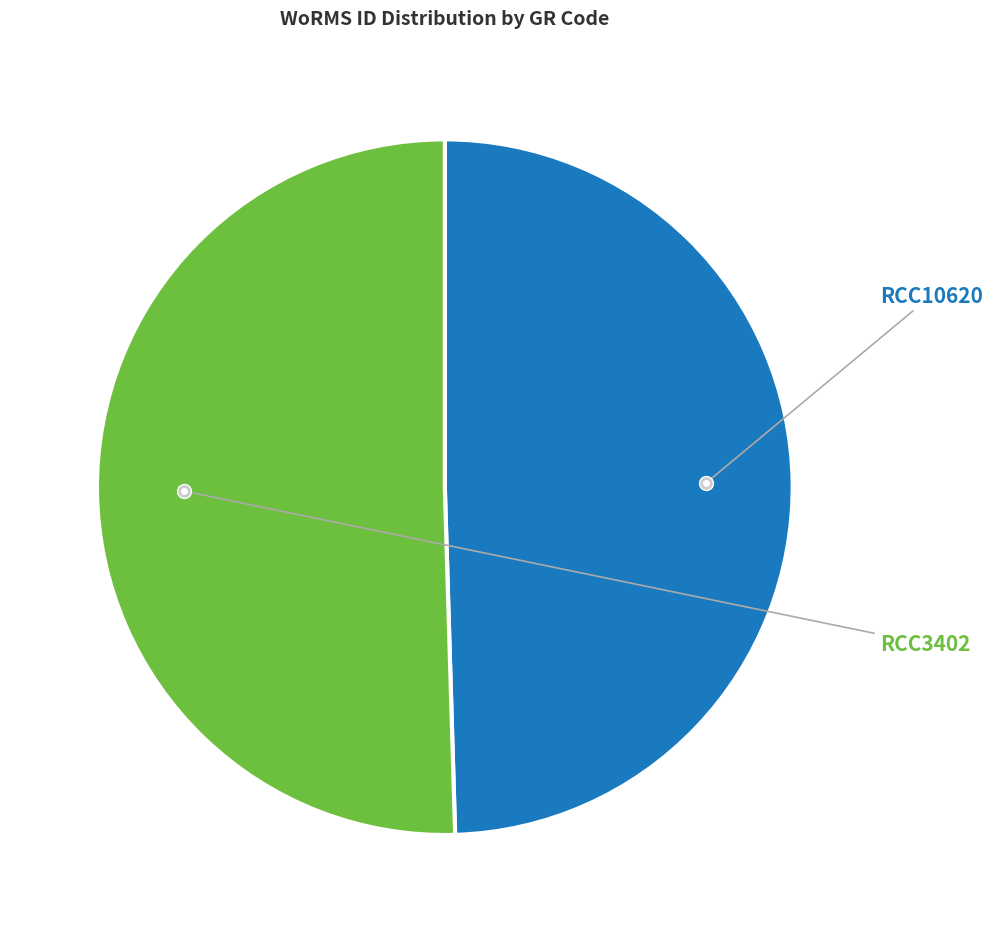

Is there any slice that represents more than half of the pie?

Yes